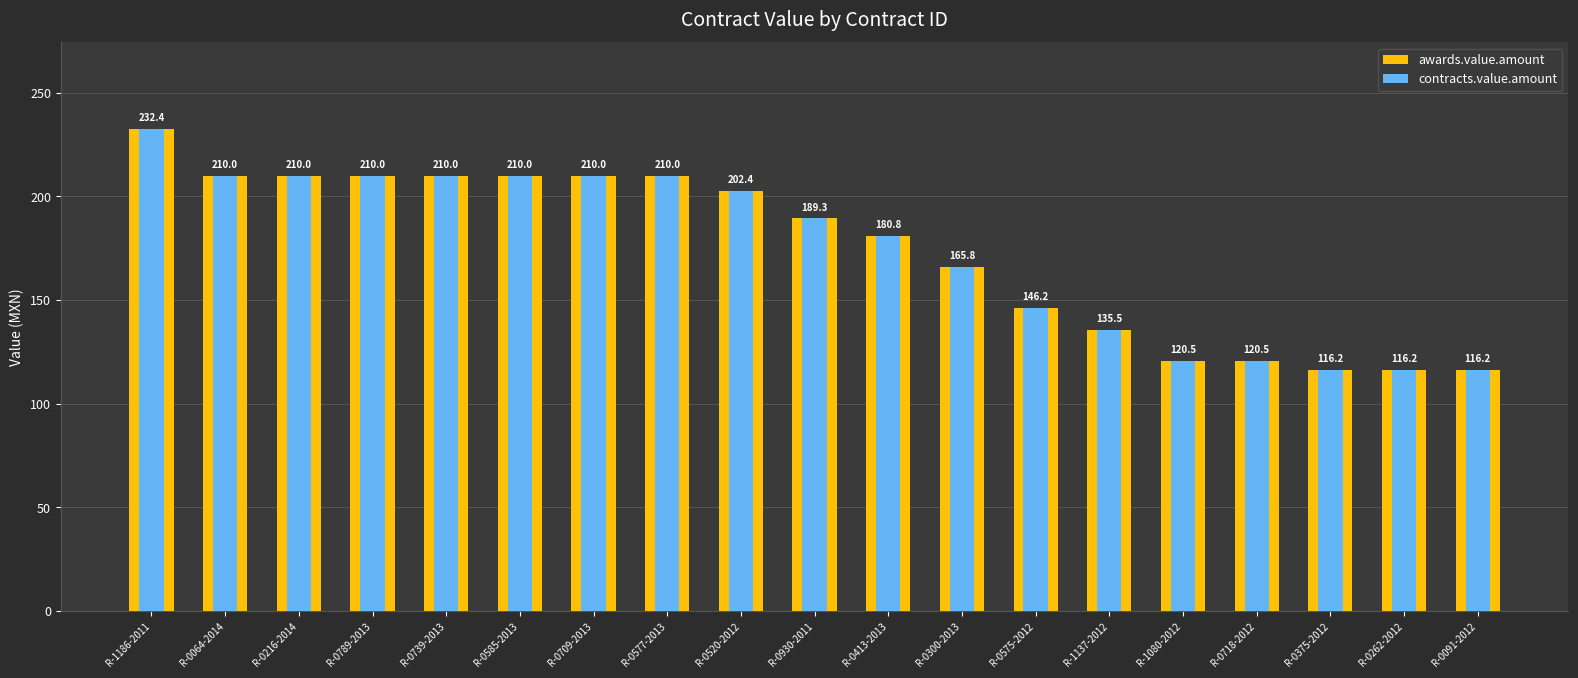

At R-0375-2012, list the series in order from smallest to largest.

awards.value.amount, contracts.value.amount